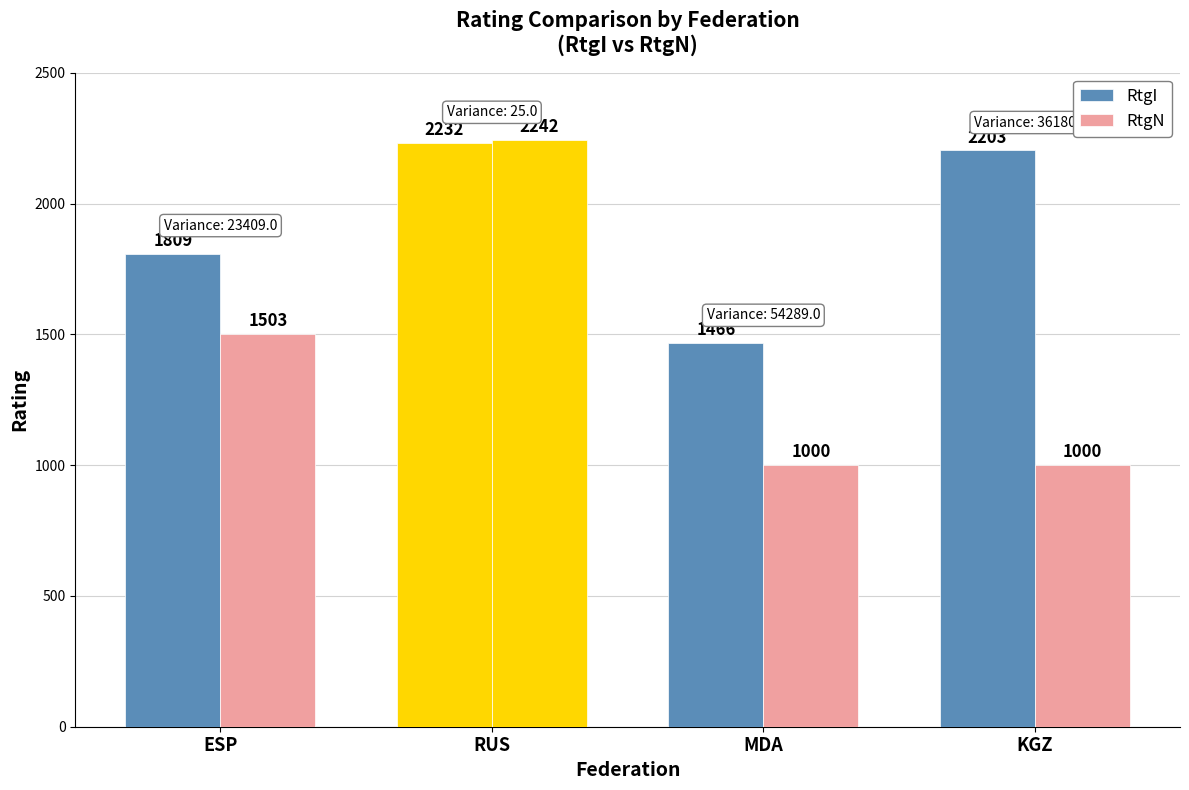

The RtgN series shows 2242 at RUS. True or false?

True